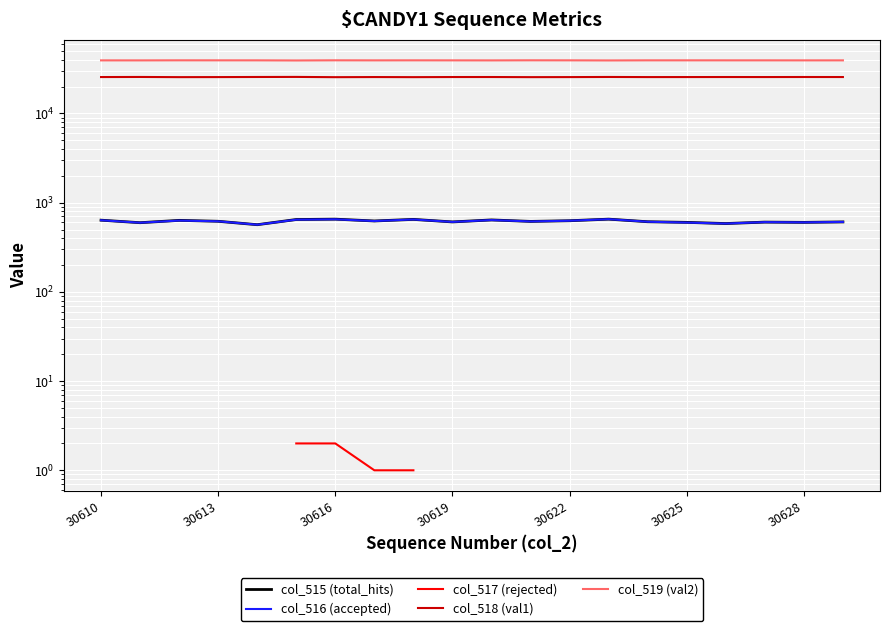

What is the average value of the col_515 (total_hits) series?

618.7